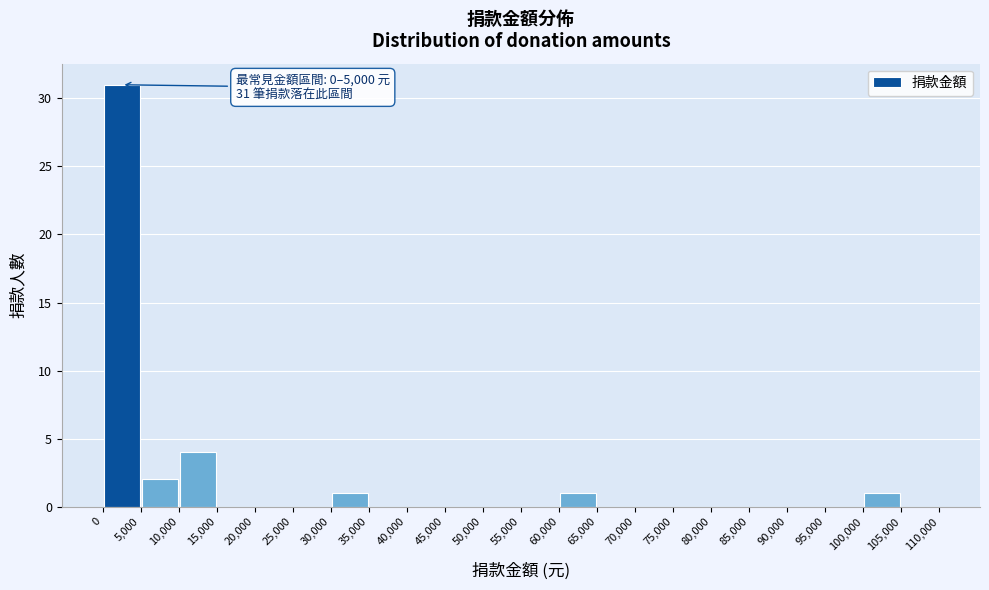

Over which range of the x-axis is the bar tallest?

0 to 5,000